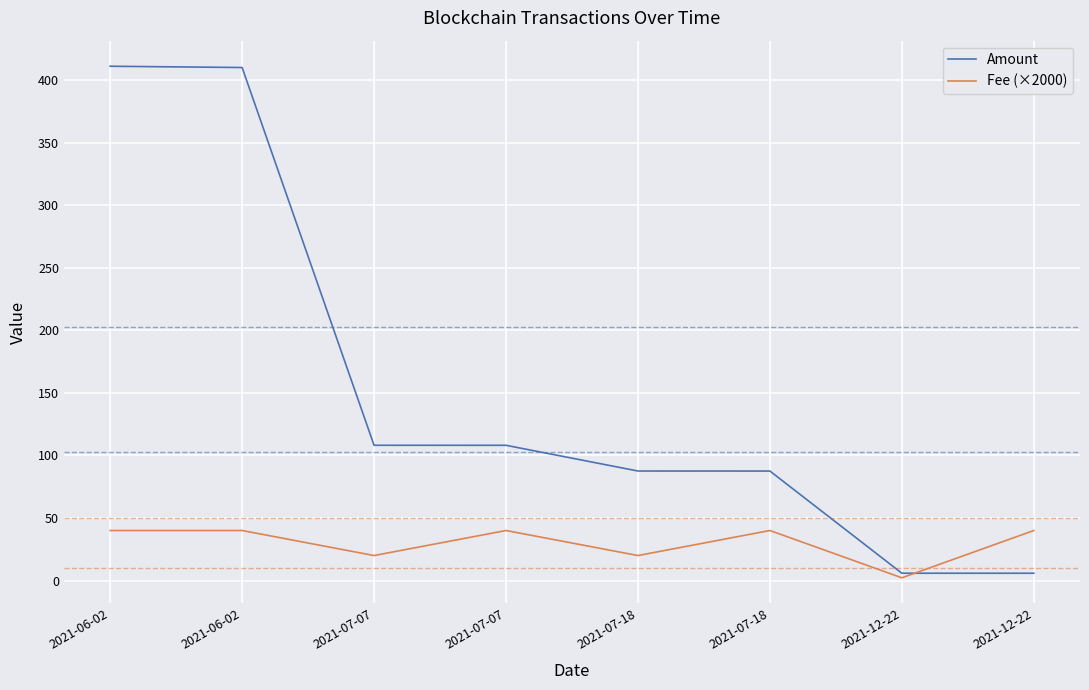

The value of Fee (×2000) at 2021-12-22 is 3.7. True or false?

False